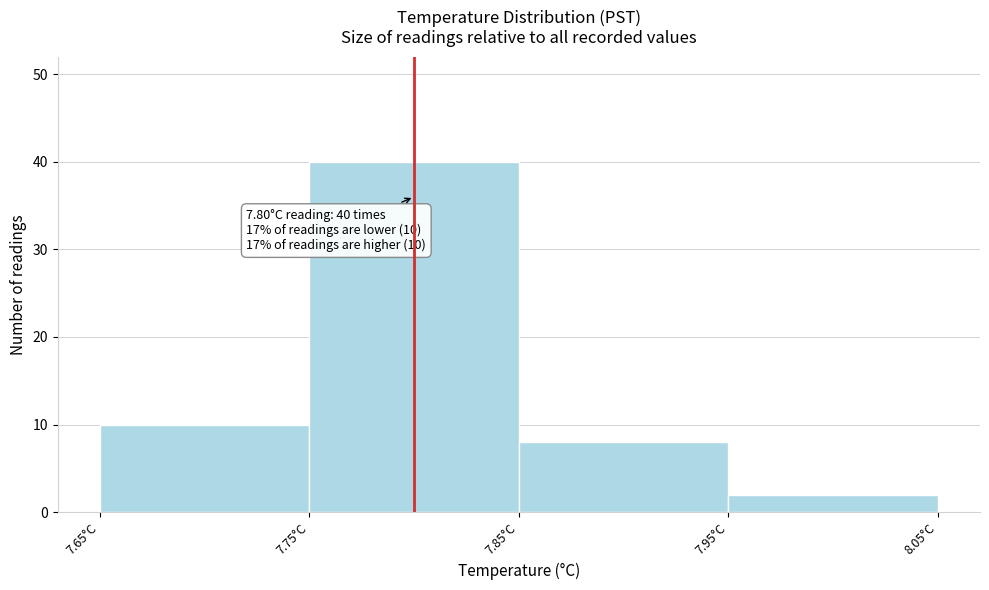

Over which range of the x-axis is the bar tallest?

7.75 to 7.85